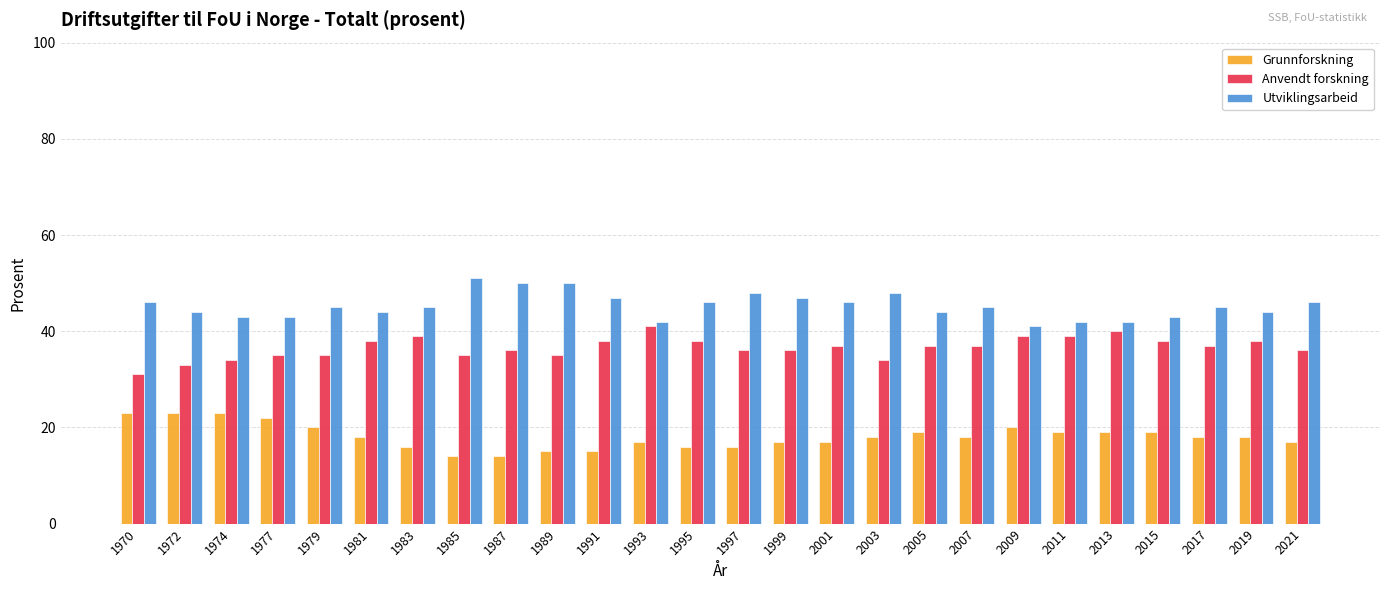

Rank the series by their average value, from lowest to highest.

Grunnforskning, Anvendt forskning, Utviklingsarbeid